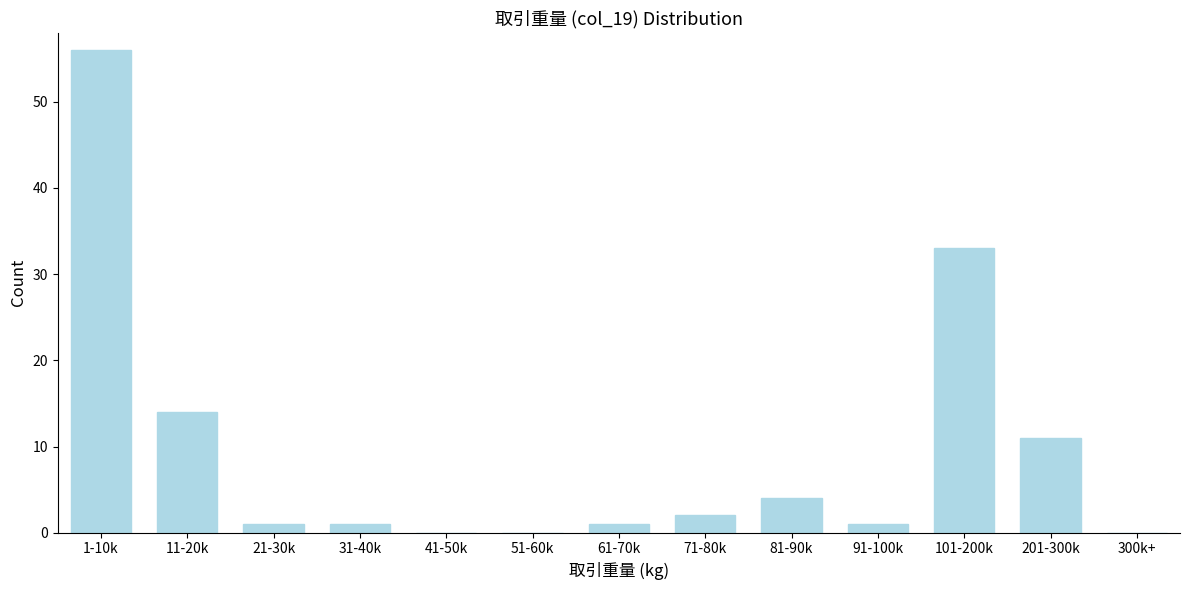

Reading left to right, what are all the values shown in this chart?

1-10k=56	11-20k=14	21-30k=1	31-40k=1	41-50k=0	51-60k=0	61-70k=1	71-80k=2	81-90k=4	91-100k=1	101-200k=33	201-300k=11	300k+=0